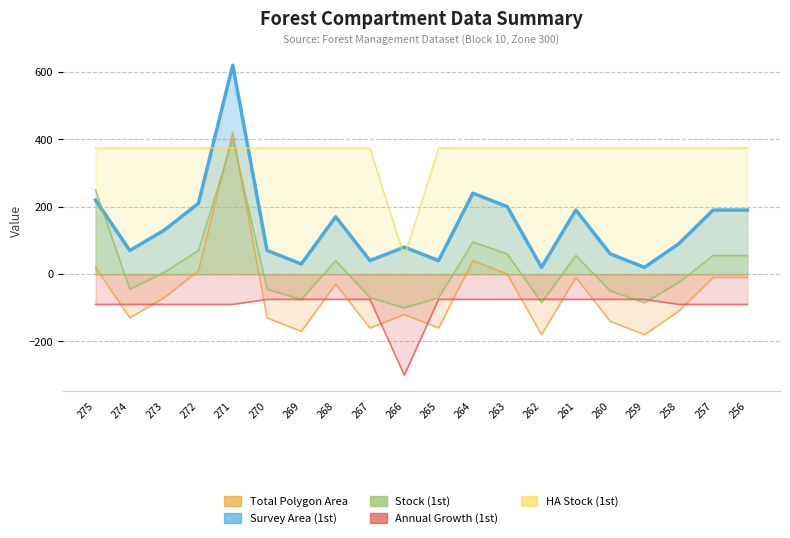

List the labels in order of HA Stock (1st) value, smallest first.

266, 275, 274, 273, 272, 271, 270, 269, 268, 267, 265, 264, 263, 262, 261, 260, 259, 258, 257, 256